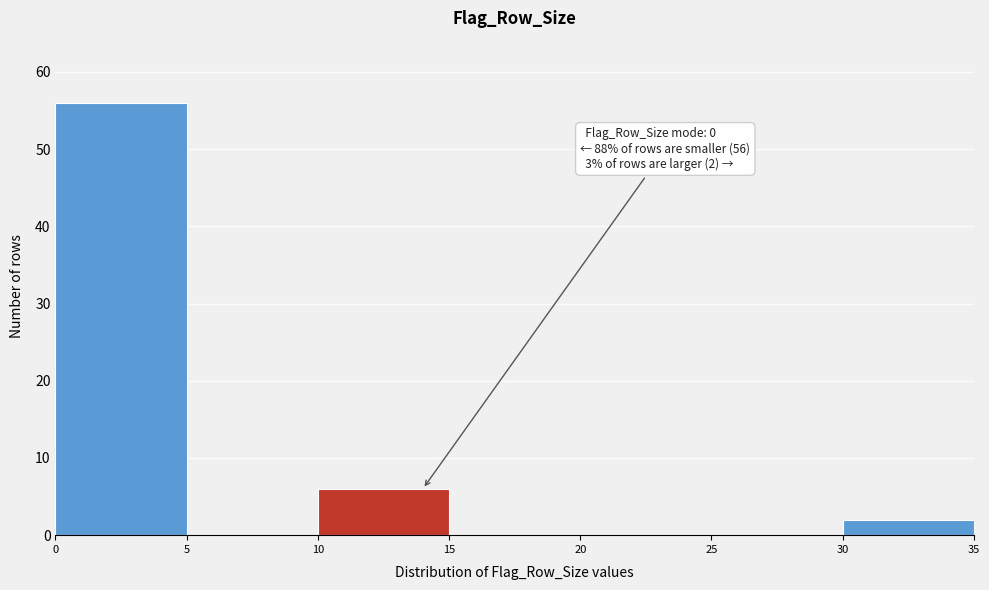

Which range on the x-axis has the tallest bar?

0 to 5